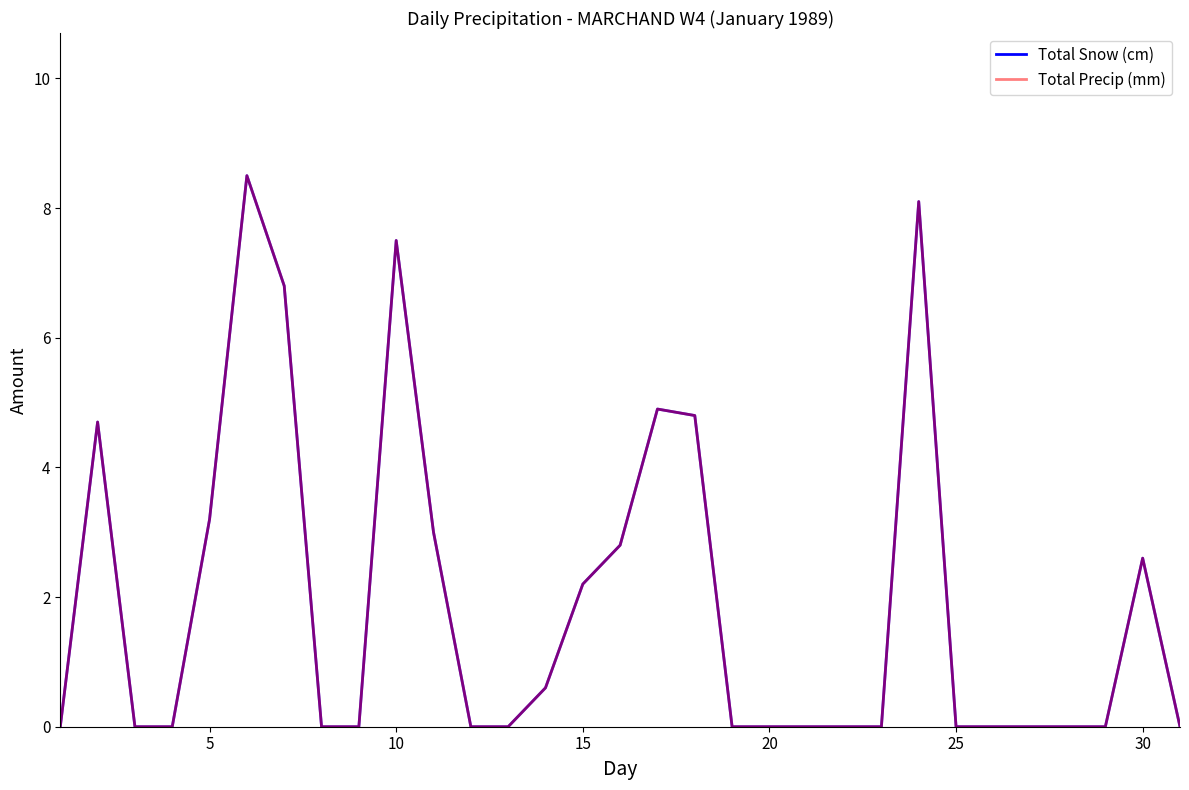

How many lines are shown in the chart?

2